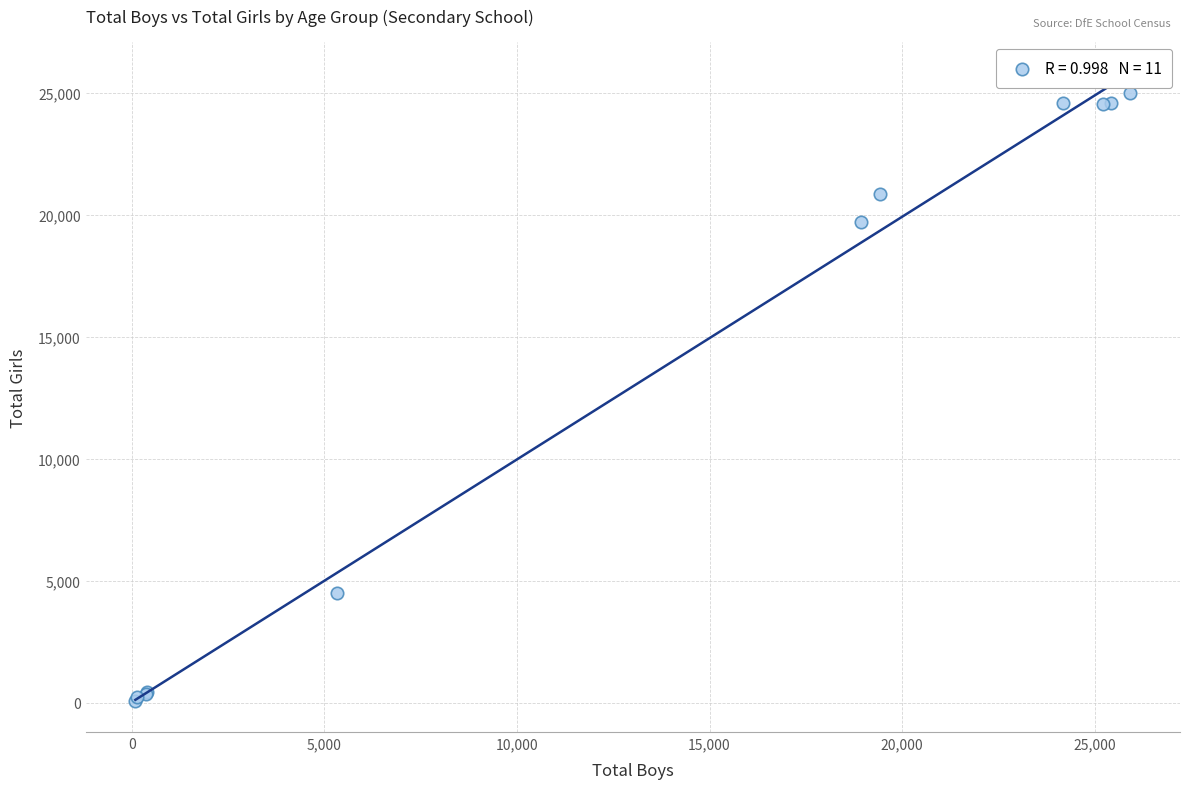

What Y value in the scatter plot is closest to 12560?

19728